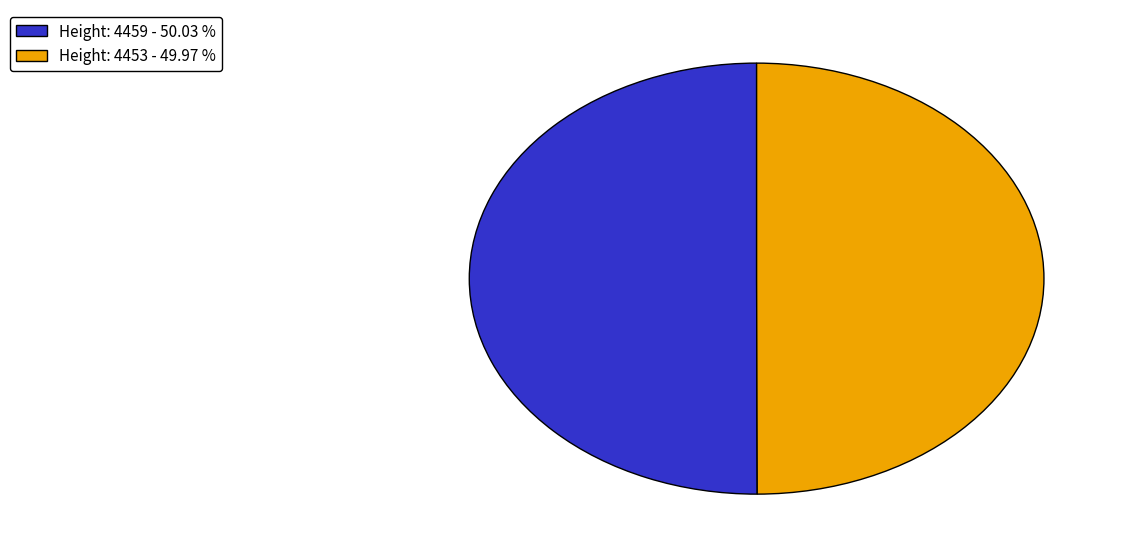

Is the sum of Height: 4459 - 50.03 % and Height: 4453 - 49.97 % greater than half?

Yes